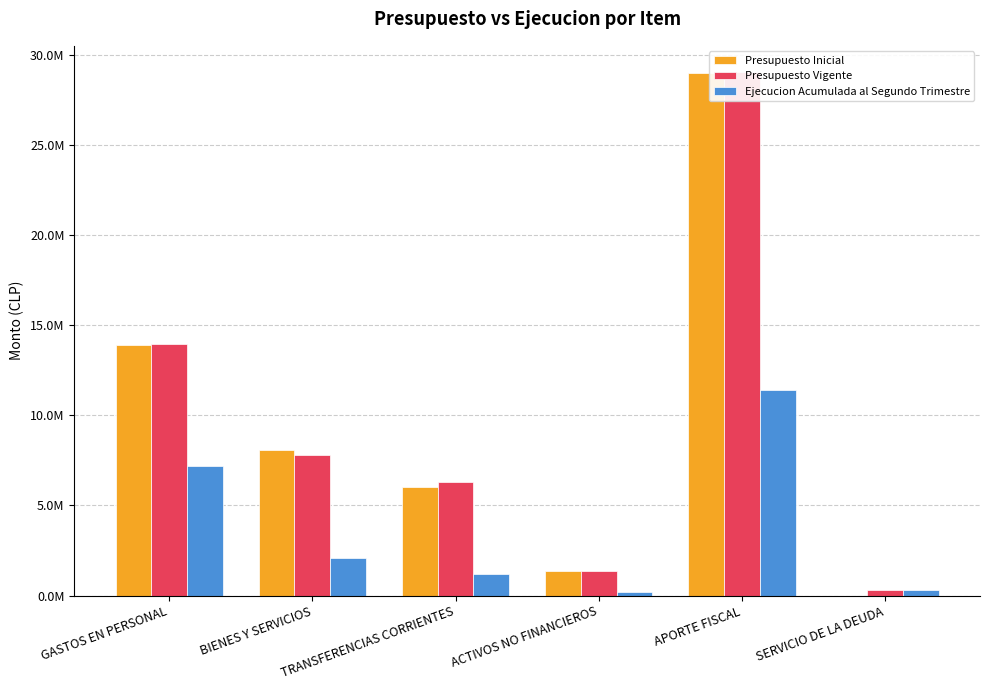

What is the greatest value displayed?

29040254